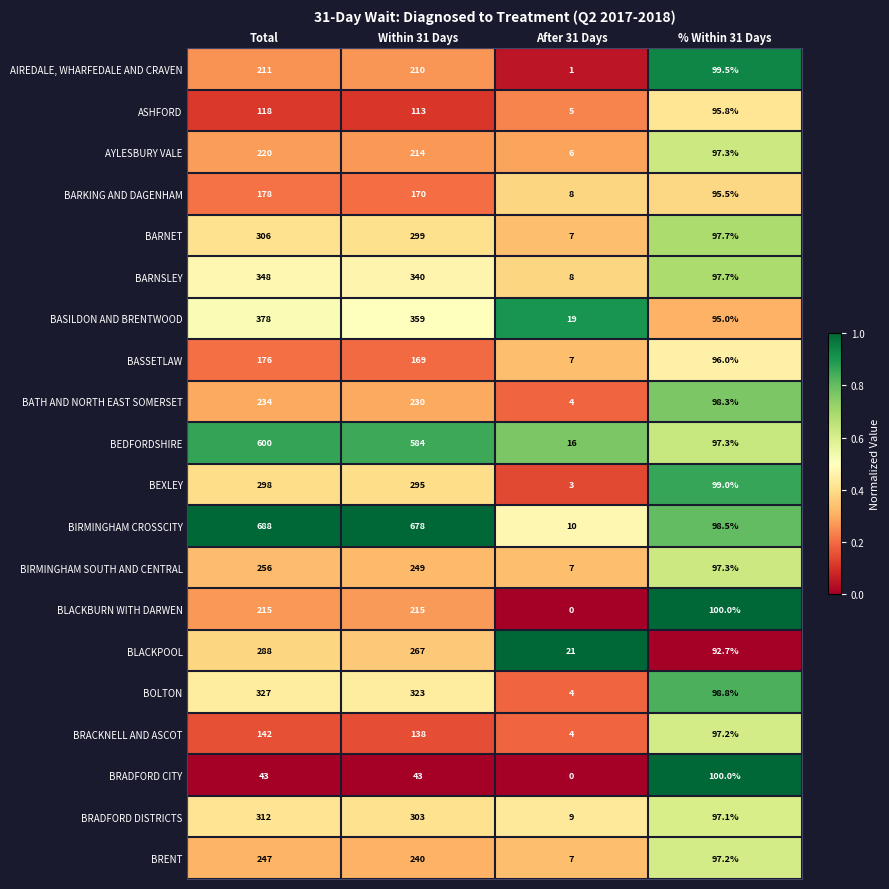

What is the minimum value for BASILDON AND BRENTWOOD?

19.0